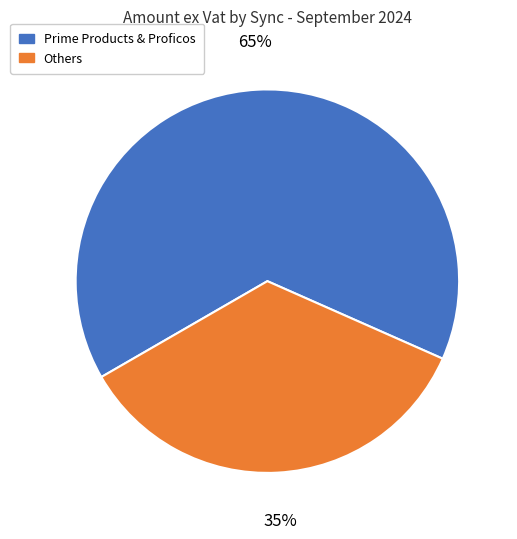

To the nearest percent, what percentage of the pie is Others?

35%